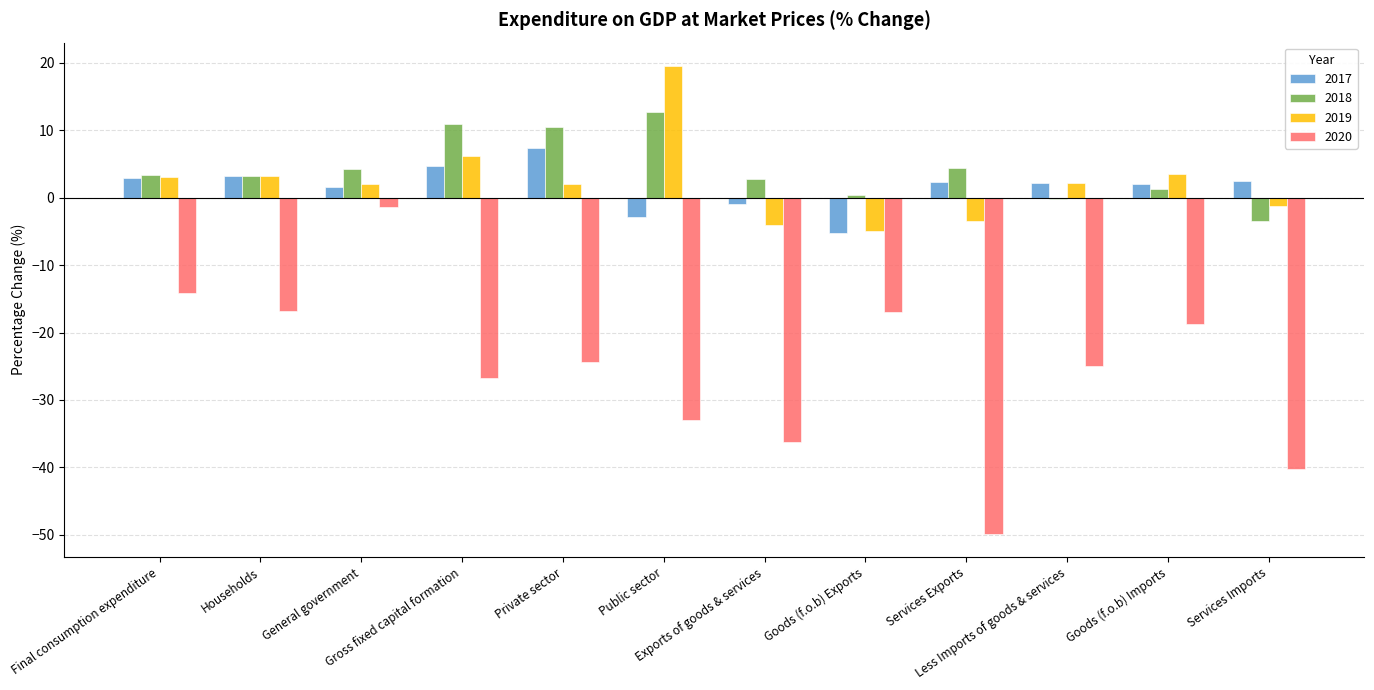

Is the value of 2020 at Final consumption expenditure greater than the value of 2017 at Services Exports?

No